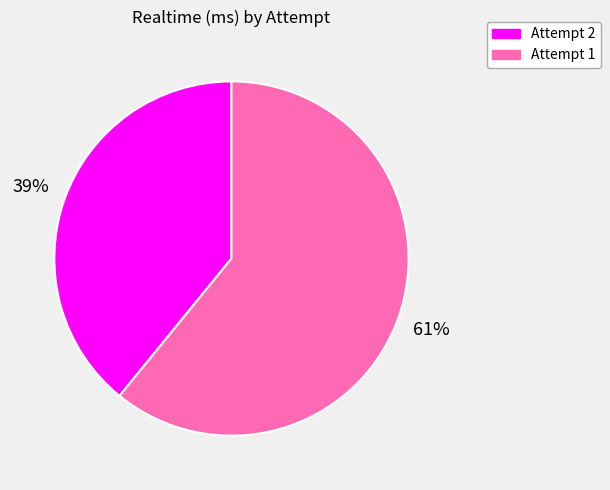

Do Attempt 2 and Attempt 1 together represent more than half of the pie?

Yes